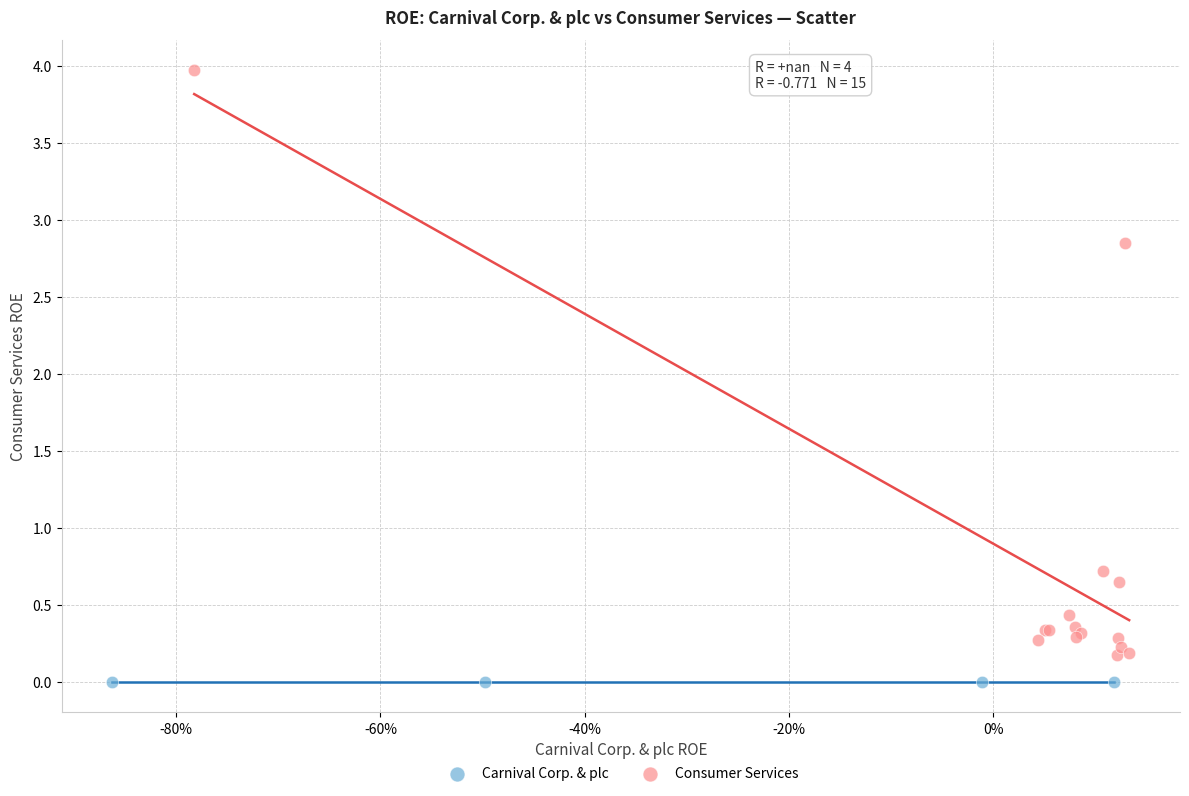

Which series reaches the maximum Y coordinate?

Consumer Services